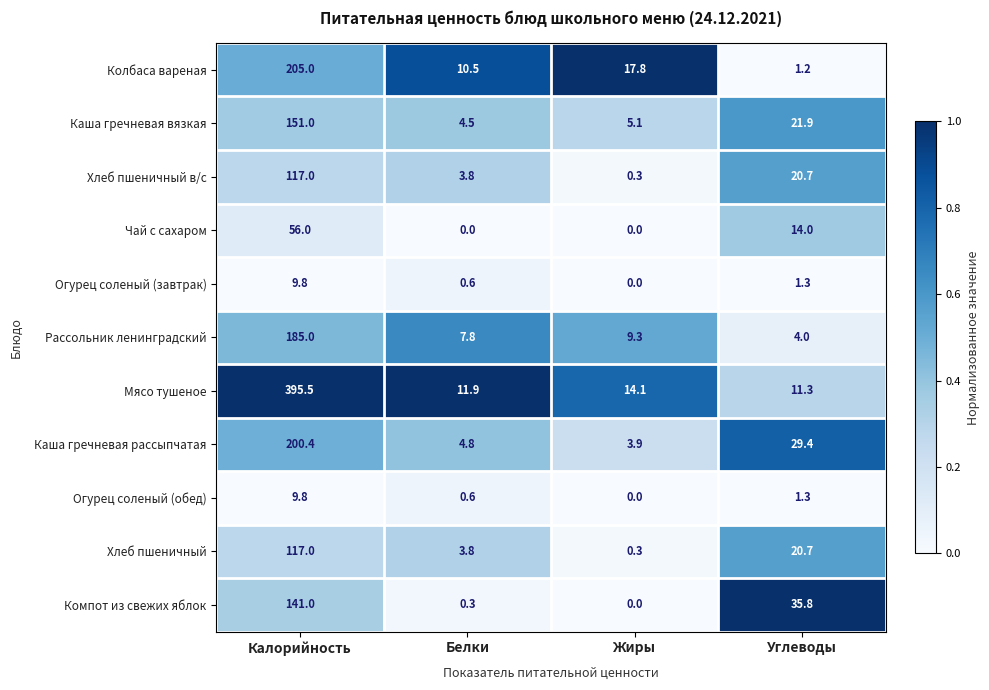

At which category is the sum across all series the highest?

Калорийность